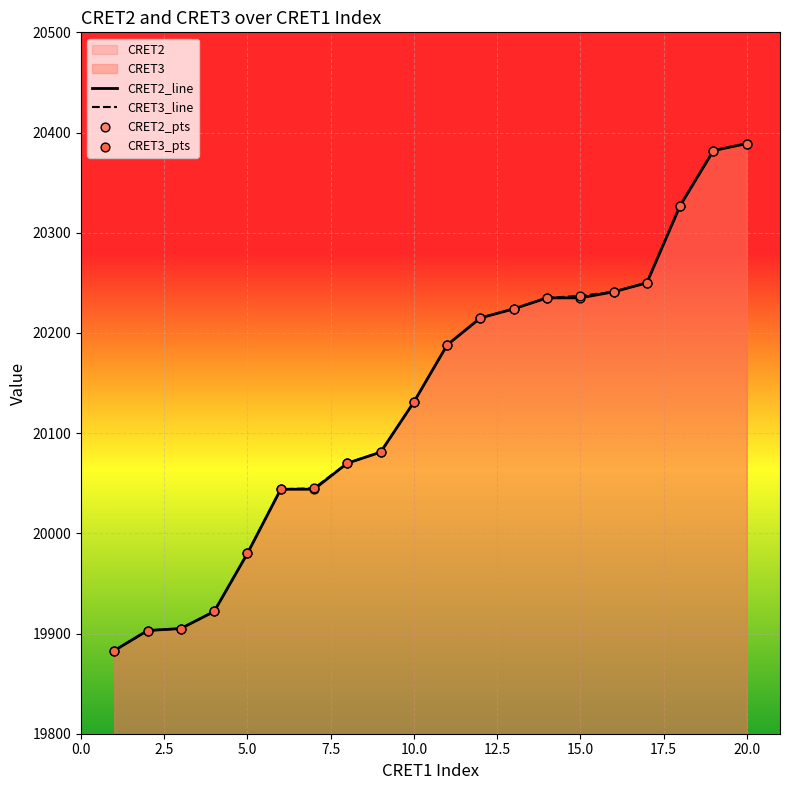

Which series has the widest spread of Y values?

CRET2_line